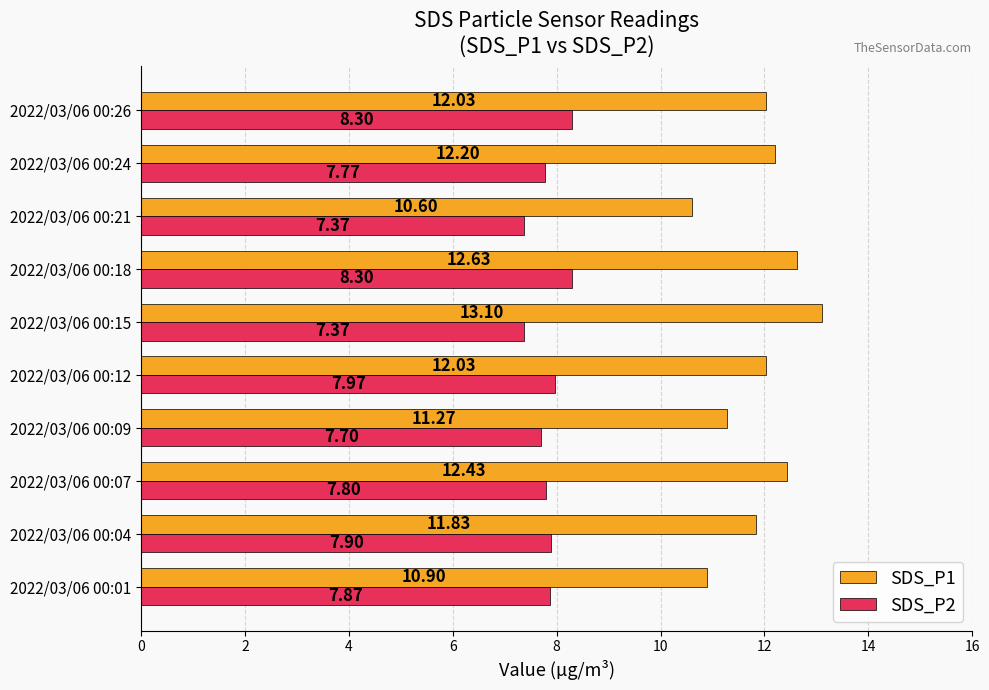

Between 2022/03/06 00:12 and 2022/03/06 00:26, which series saw the biggest shift?

SDS_P2